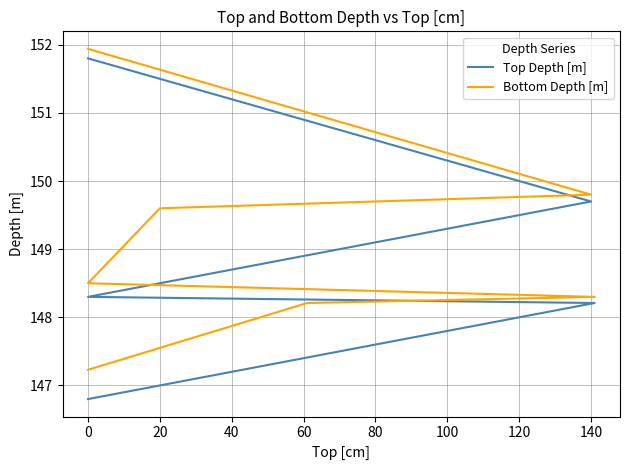

What are all the series names shown in the legend?

Top Depth [m], Bottom Depth [m]